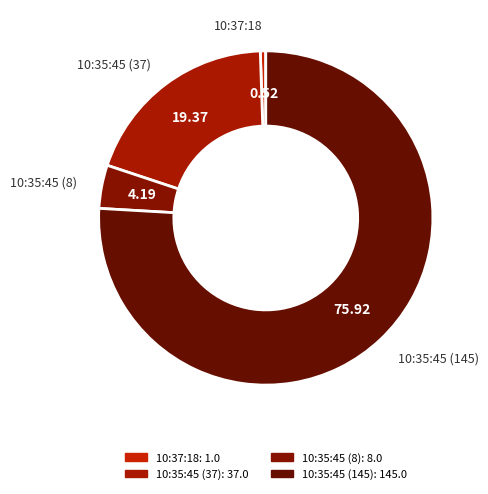

Does 10:37:18 account for over 50% of the chart?

No